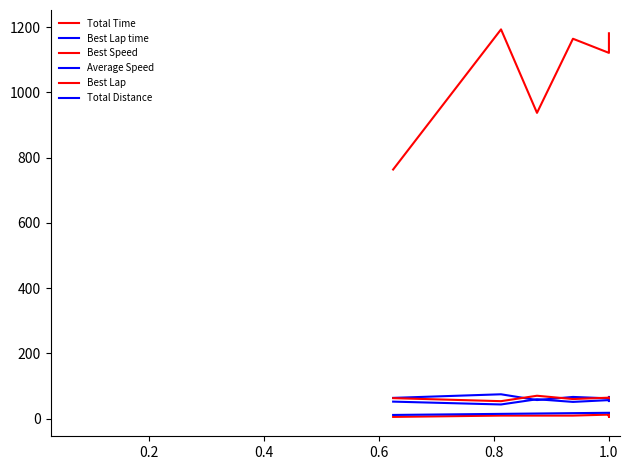

True or false: Average Speed and Total Distance cross at least once.

False